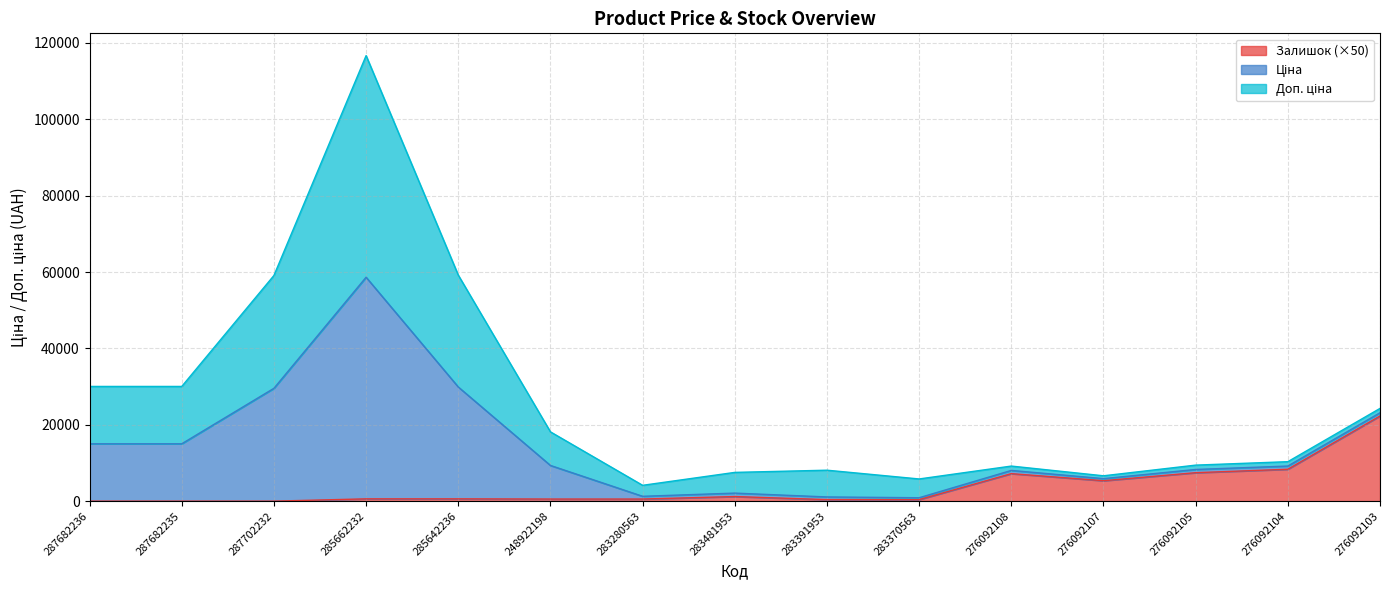

The Залишок series shows 7200.0 at 276092108. True or false?

True